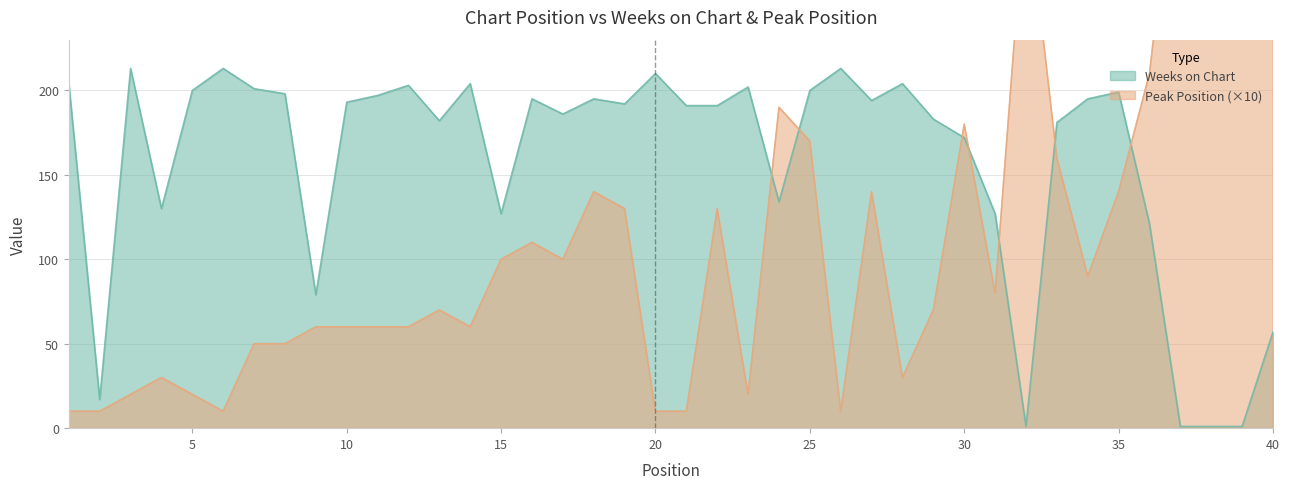

Which series ends up on top after the final intersection of Peak Position and Weeks on Chart?

Peak Position